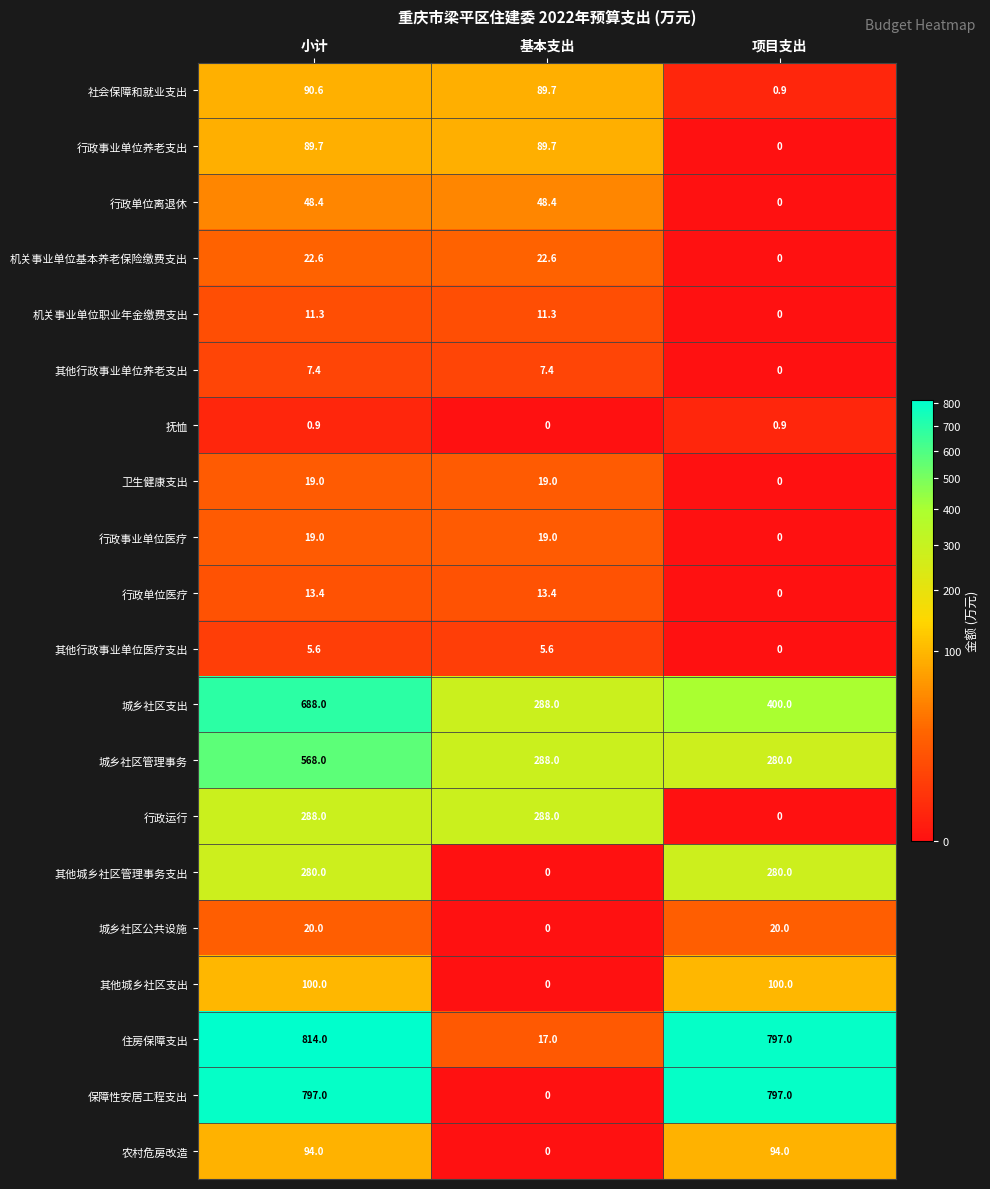

At which category is the sum across all series the highest?

小计